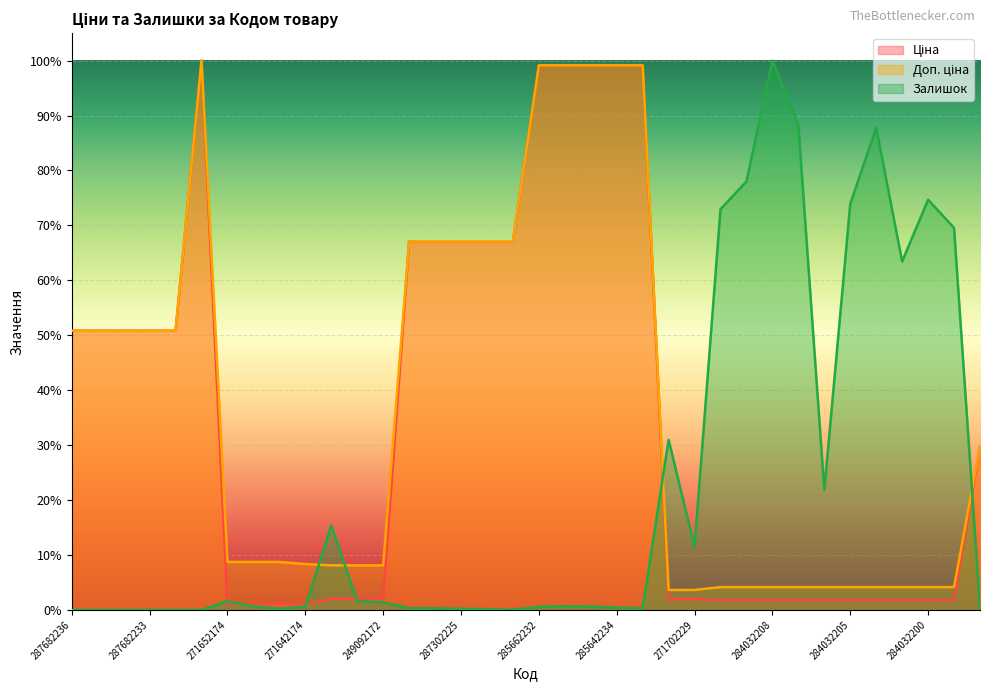

What are all the series names shown in the legend?

Ціна, Доп. ціна, Залишок